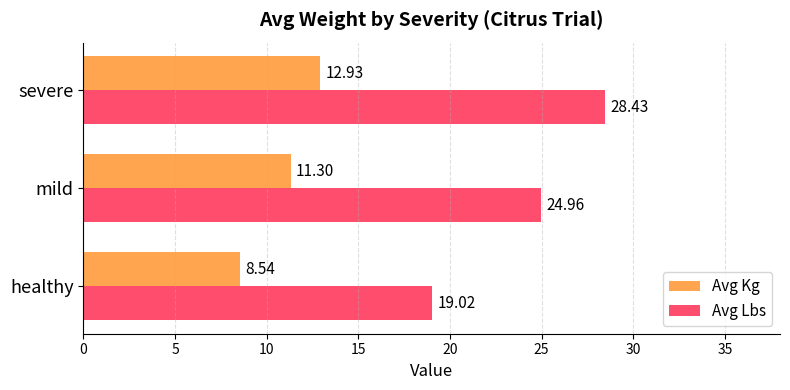

What is the sum of all Avg Kg values?

32.8